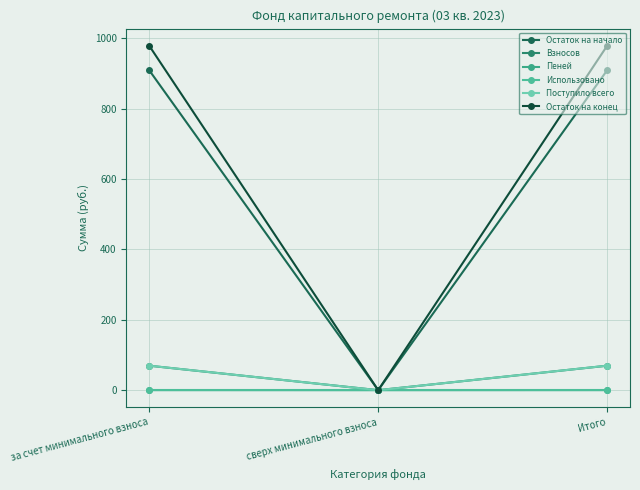

Does the chart have visible grid lines?

Yes